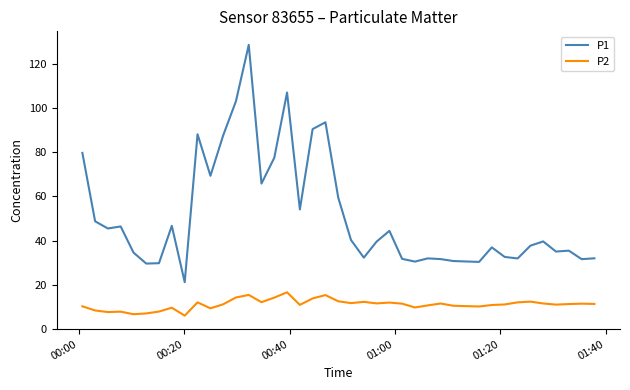

What is the maximum value for P1?

128.7